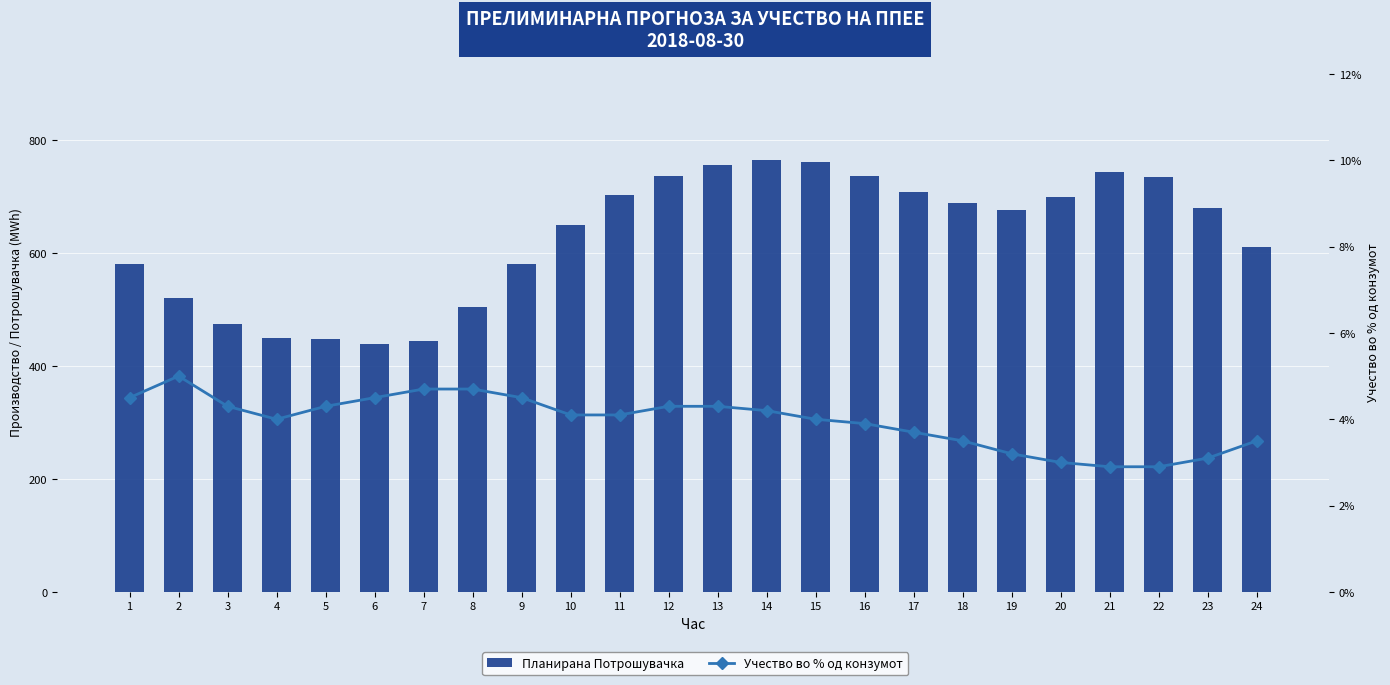

Reading right to left, what are all the values shown in this chart?

Планирана Потрошувачка: 24=611.0	23=679.3	22=734.6	21=743.2	20=698.9	19=676.9	18=688.1	17=707.8	16=736.9	15=760.5	14=764.5	13=756.3	12=736.5	11=702.6	10=650.2	9=580.3	8=504.4	7=444.4	6=438.4	5=447.5	4=450.6	3=474.4	2=520.6	1=581.2
Учество во % од конзумот: 24=3.5	23=3.1	22=2.9	21=2.9	20=3.0	19=3.2	18=3.5	17=3.7	16=3.9	15=4.0	14=4.2	13=4.3	12=4.3	11=4.1	10=4.1	9=4.5	8=4.7	7=4.7	6=4.5	5=4.3	4=4.0	3=4.3	2=5.0	1=4.5